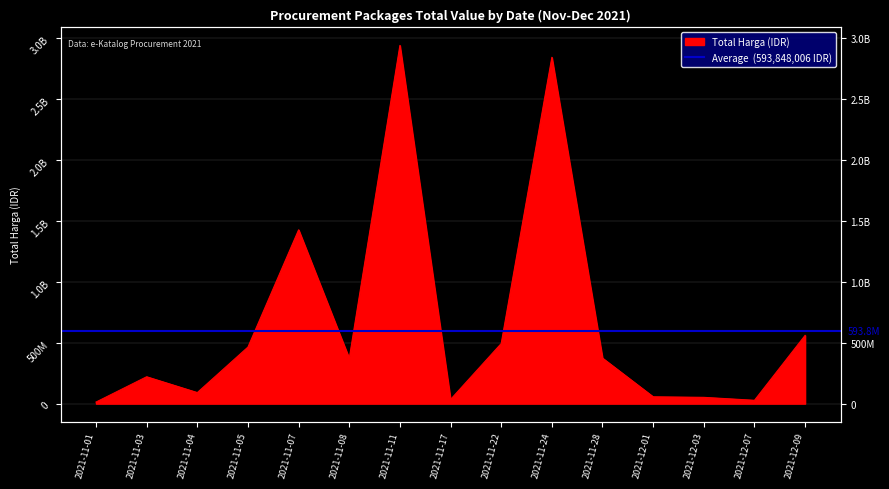

Rank the categories by value from lowest to highest.

2021-11-01, 2021-12-07, 2021-11-17, 2021-12-03, 2021-12-01, 2021-11-04, 2021-11-03, 2021-11-08, 2021-11-28, 2021-11-05, 2021-11-22, 2021-12-09, 2021-11-07, 2021-11-24, 2021-11-11